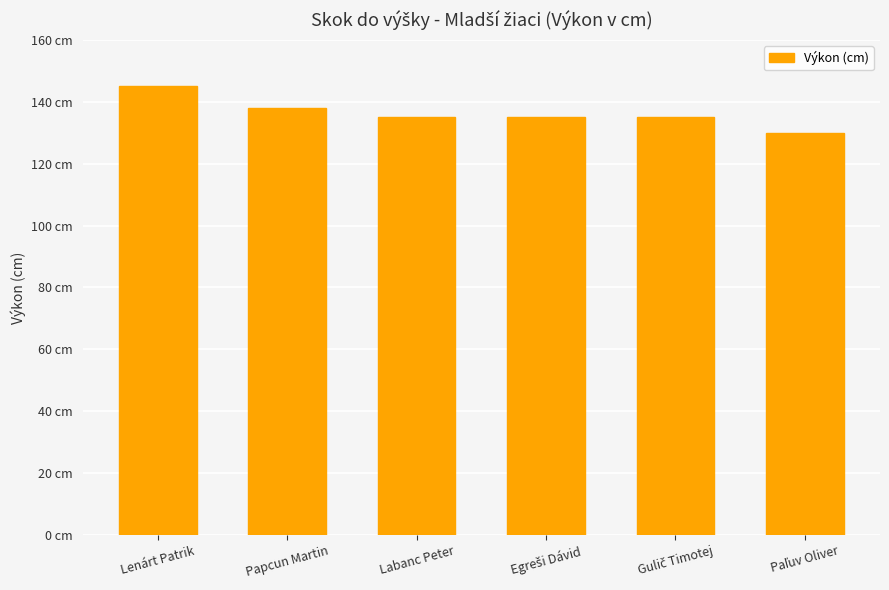

Reading left to right, what are all the values shown in this chart?

Lenárt Patrik=145	Papcun Martin=138	Labanc Peter=135	Egreši Dávid=135	Gulič Timotej=135	Paľuv Oliver=130